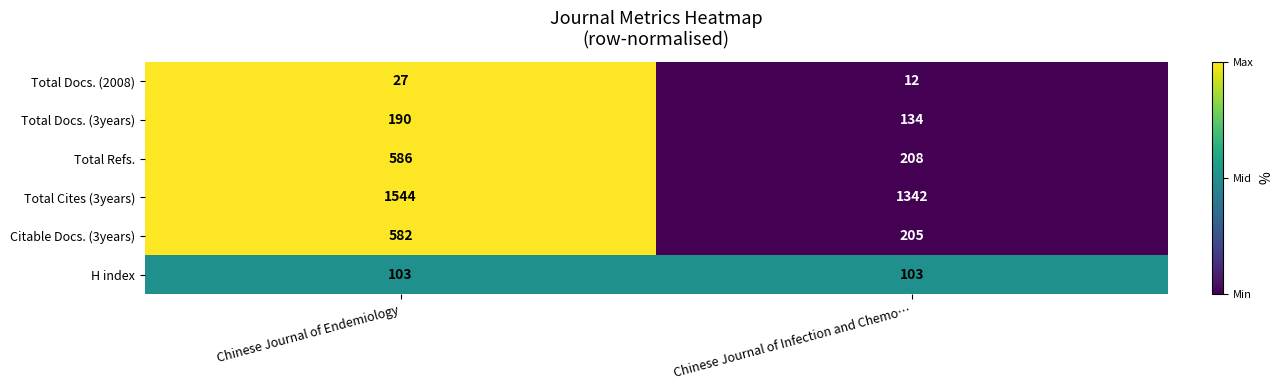

What is the total value across all series at Chinese Journal of Infection and Chemo…?

2004